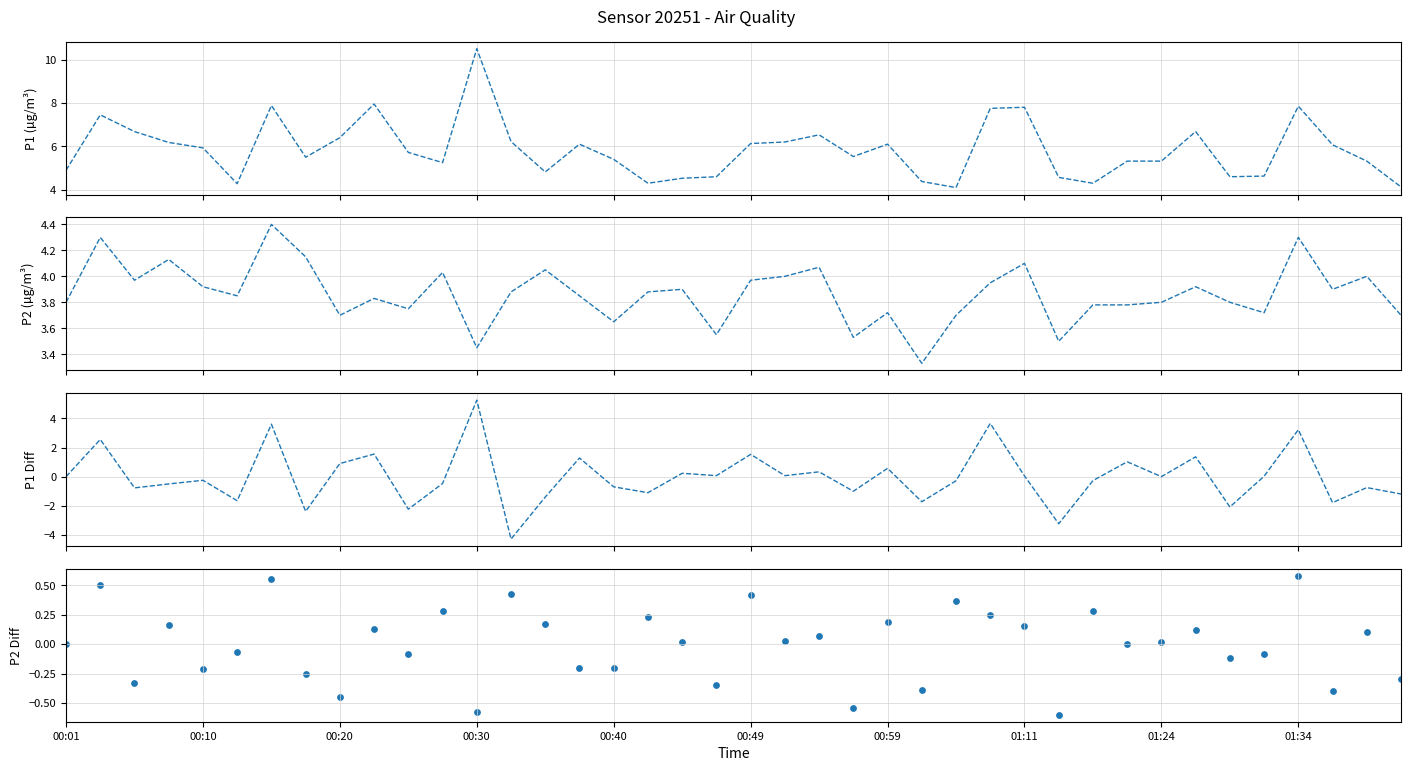

Is the value of P2 at 21 greater than the value of P1 at 28?

No